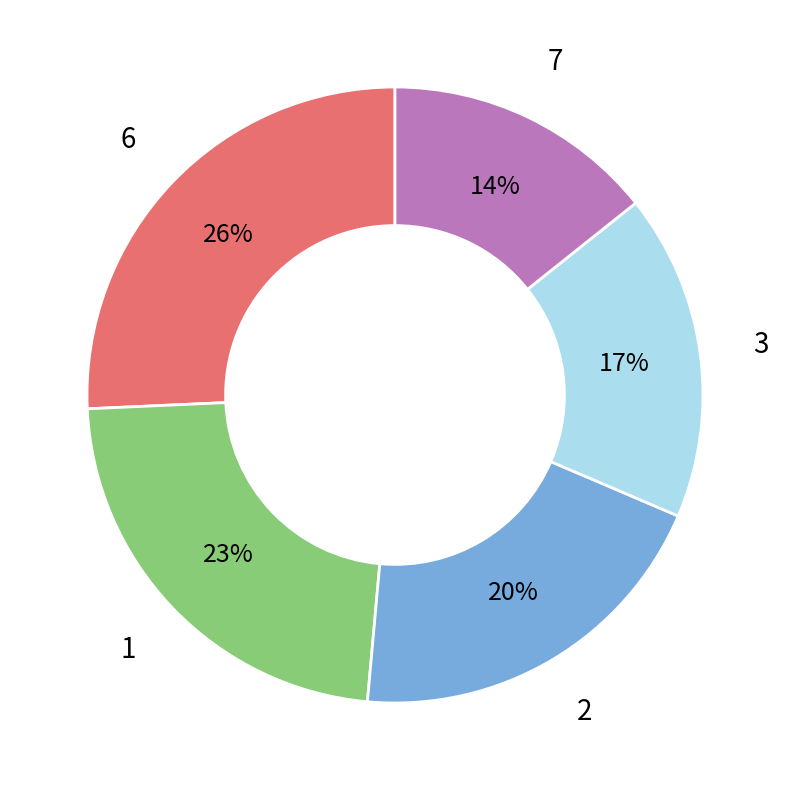

Approximately how many times larger is the value at 3 compared to 6?

0.7